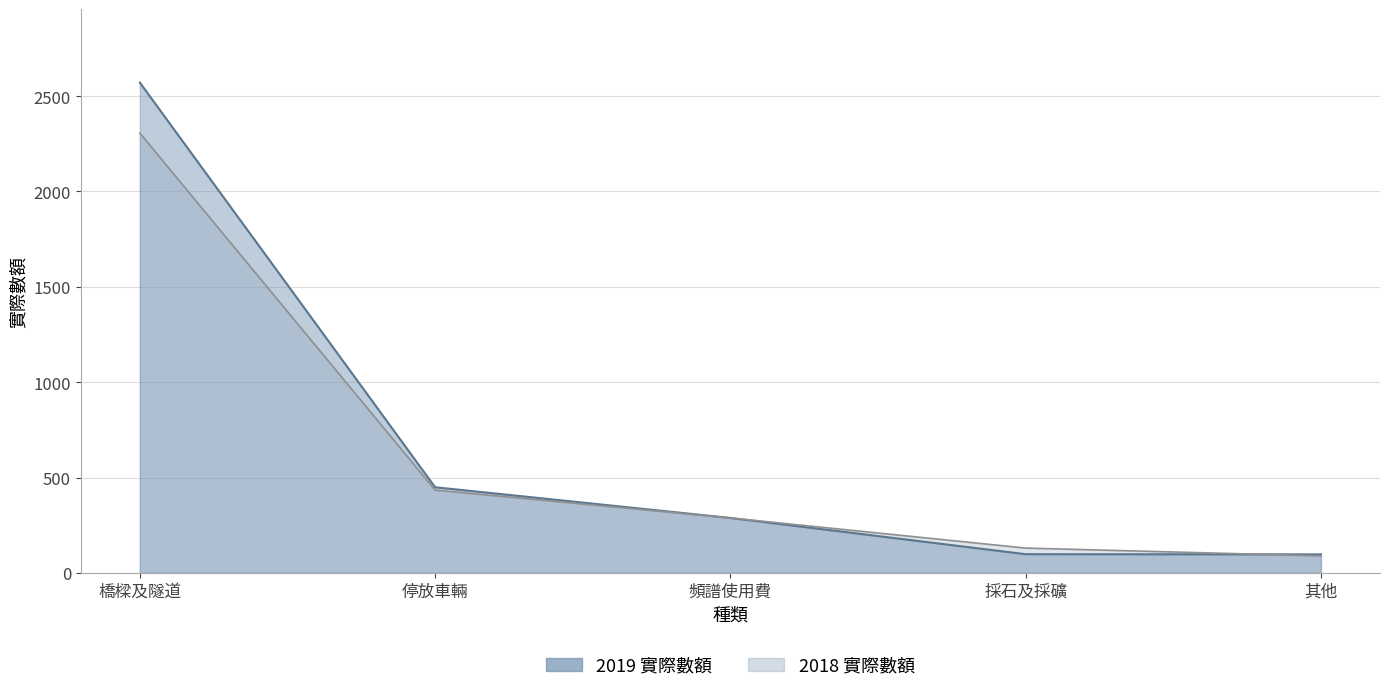

Between which two adjacent categories do 2019 實際數額 and 2018 實際數額 first intersect?

採石及採礦 and 其他